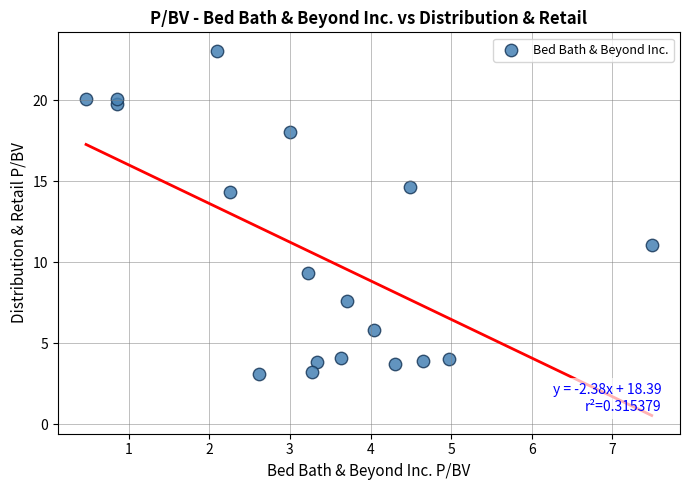

What is the range of Y values (max minus min)?

19.9